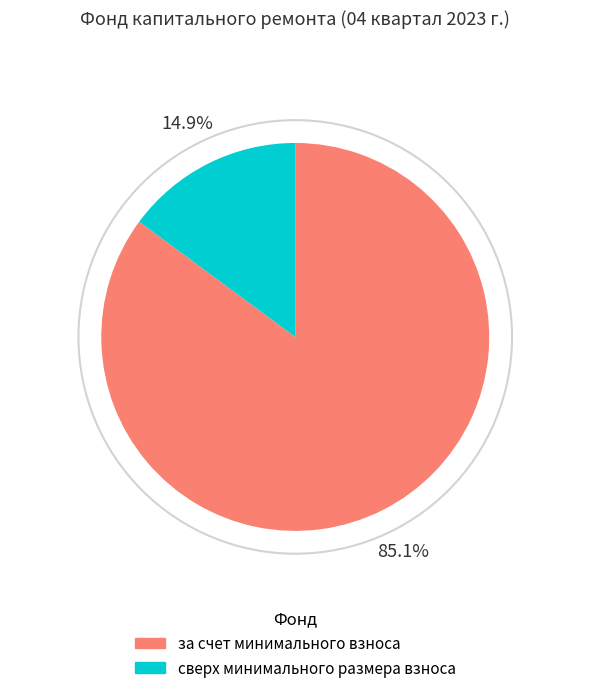

Rank the categories by value from lowest to highest.

сверх минимального размера взноса, за счет минимального взноса